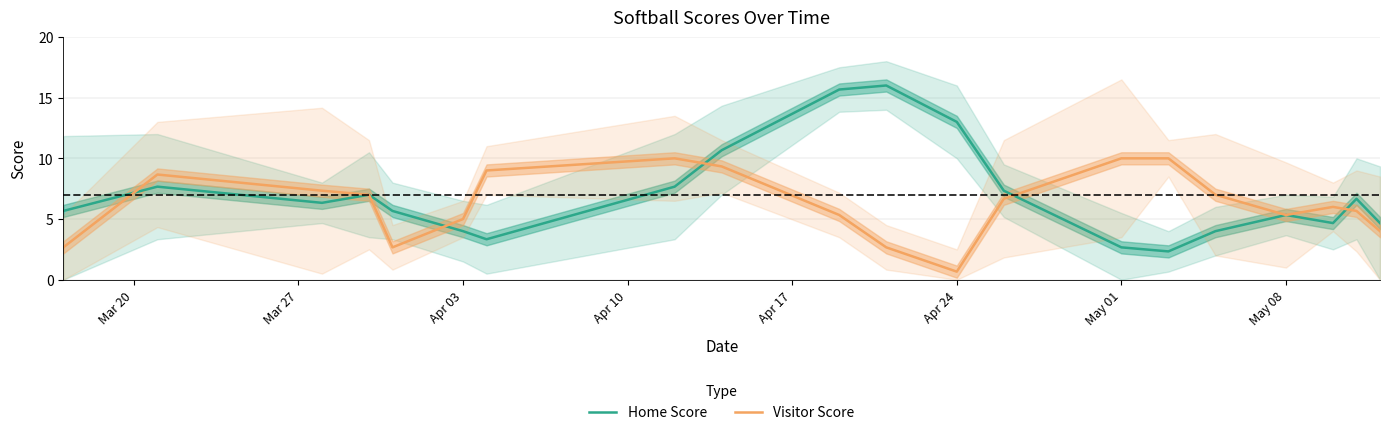

Reading left to right, list all the values displayed in this chart.

Home Score: 5.7	7.7	6.3	7.0	5.7	4.0	3.3	7.7	10.7	15.7	16.0	13.0	7.3	2.7	2.3	4.0	5.3	4.7	6.7	4.7
Visitor Score: 2.7	8.7	7.3	7.0	2.7	5.0	9.0	10.0	9.3	5.3	2.7	0.7	6.7	10.0	10.0	7.0	5.3	6.0	5.7	4.0